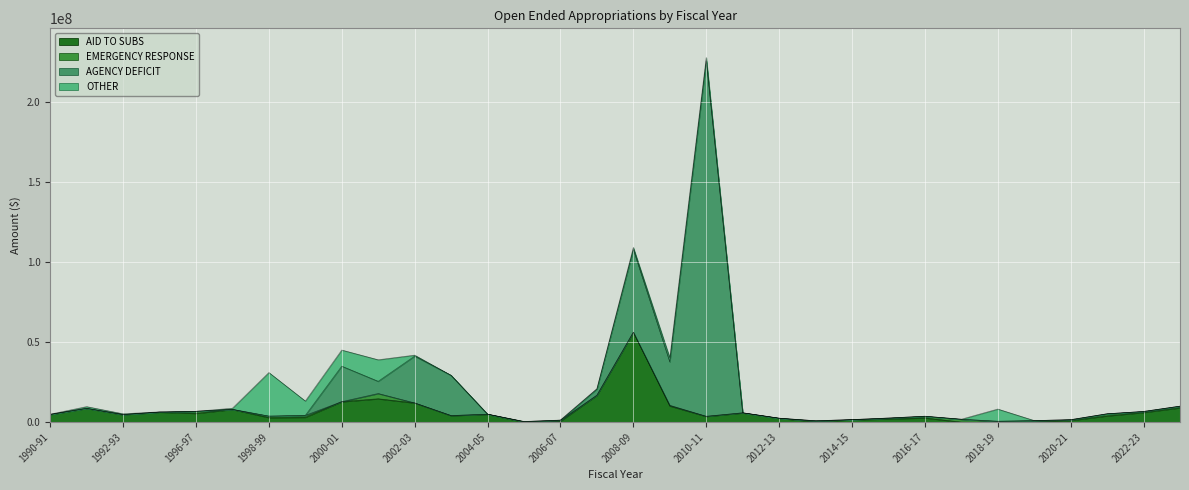

Reading right to left, extract all data points from this chart.

AID TO SUBS: 2023-24=8938809	2022-23=6023538	2021-22=3894463	2020-21=1028000	2019-20=0	2018-19=0	2017-18=0	2016-17=2620749	2015-16=1981994	2014-15=1456225	2013-14=241384	2012-13=2386081	2011-12=5769312	2010-11=3536541	2009-10=10104270	2008-09=56213679	2007-08=16784948	2006-07=574378	2005-06=0	2004-05=4905092	2003-04=4040689	2002-03=11969708	2001-02=14585426	2000-01=12762534	1999-00=3000598	1998-99=2811474	1997-98=7926001	1996-97=5453575	1995-96=6223098	1992-93=4644821	1991-92=8573833	1990-91=4747286
EMERGENCY RESPONSE: 2023-24=992814	2022-23=589902	2021-22=1267812	2020-21=424230	2019-20=906621	2018-19=500000	2017-18=1738822	2016-17=1000000	2015-16=500000	2014-15=38465	2013-14=535625	2012-13=0	2011-12=0	2010-11=90113	2009-10=397207	2008-09=4757	2007-08=3235	2006-07=594651	2005-06=290002	2004-05=1867	2003-04=26810	2002-03=8832	2001-02=3280241	2000-01=0	1999-00=1175529	1998-99=902855	1997-98=15177	1996-97=1266416	1995-96=7418	1992-93=26108	1991-92=0	1990-91=526
AGENCY DEFICIT: 2023-24=0	2022-23=0	2021-22=0	2020-21=0	2019-20=0	2018-19=0	2017-18=0	2016-17=0	2015-16=0	2014-15=0	2013-14=0	2012-13=0	2011-12=0	2010-11=222452086	2009-10=27148029	2008-09=51795768	2007-08=3958387	2006-07=0	2005-06=0	2004-05=0	2003-04=25123546	2002-03=29296454	2001-02=7631317	2000-01=22221175	1999-00=0	1998-99=0	1997-98=0	1996-97=0	1995-96=0	1992-93=0	1991-92=0	1990-91=0
OTHER: 2023-24=26958	2022-23=24933	2021-22=31803	2020-21=29468	2019-20=32766	2018-19=7644142	2017-18=45610	2016-17=44276	2015-16=52636	2014-15=70138	2013-14=52191	2012-13=50991	2011-12=42520	2010-11=2047098	2009-10=2595298	2008-09=1289409	2007-08=44361	2006-07=83075	2005-06=69959	2004-05=68504	2003-04=60085	2002-03=609144	2001-02=13484131	2000-01=10090357	1999-00=8983347	1998-99=27271448	1997-98=713548	1996-97=0	1995-96=161232	1992-93=507919	1991-92=1084325	1990-91=186902